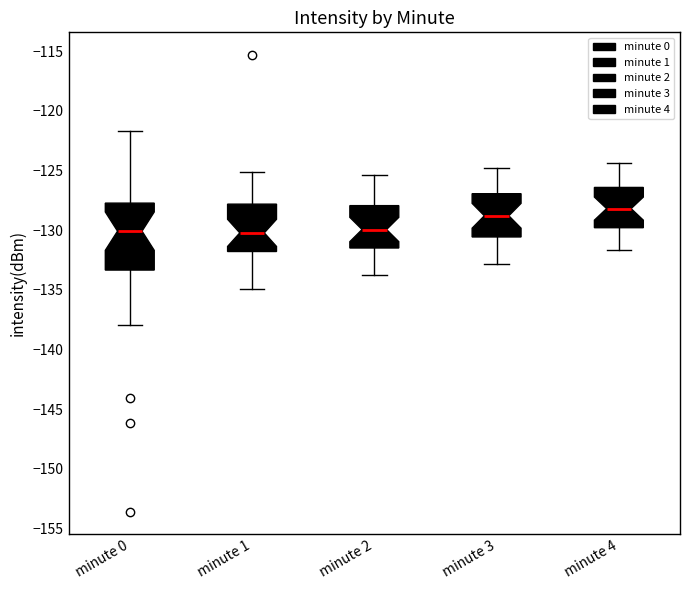

Where does the upper whisker of the box for minute 4 end on the y-axis? The values are not printed on the chart, so give them approximately, as read against the axis.

-124.5